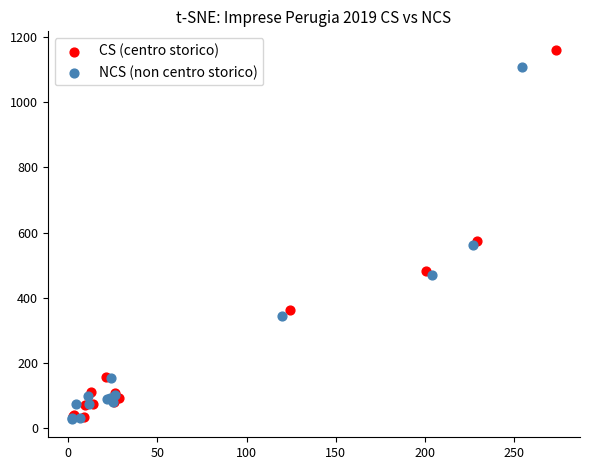

What are all the series names shown in the legend?

CS (centro storico), NCS (non centro storico)